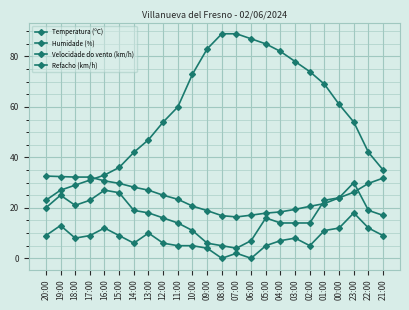

Is this an area chart (filled region under the line)?

No